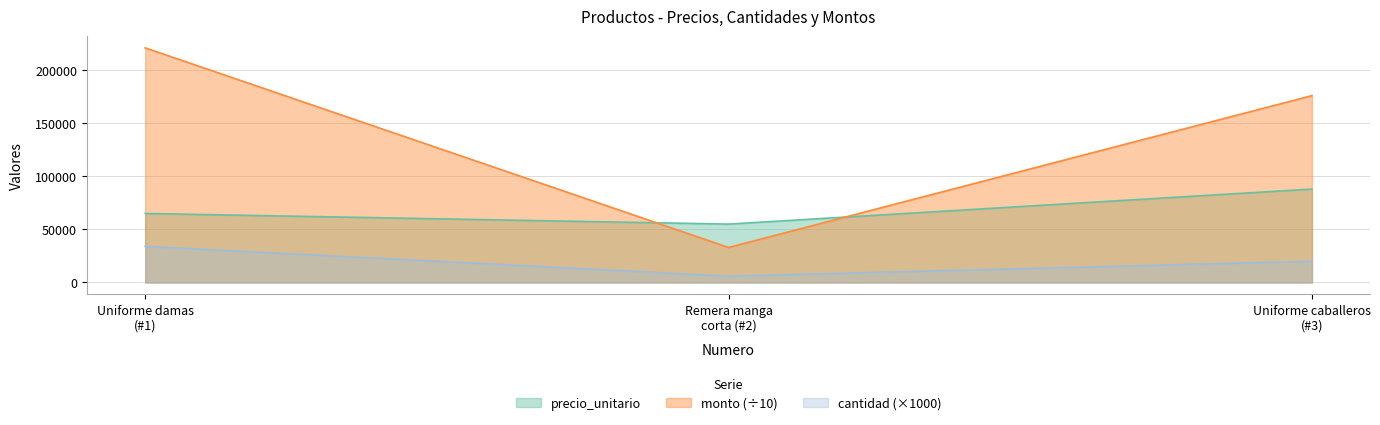

At which label does precio_unitario reach its minimum?

Remera manga
corta (#2)